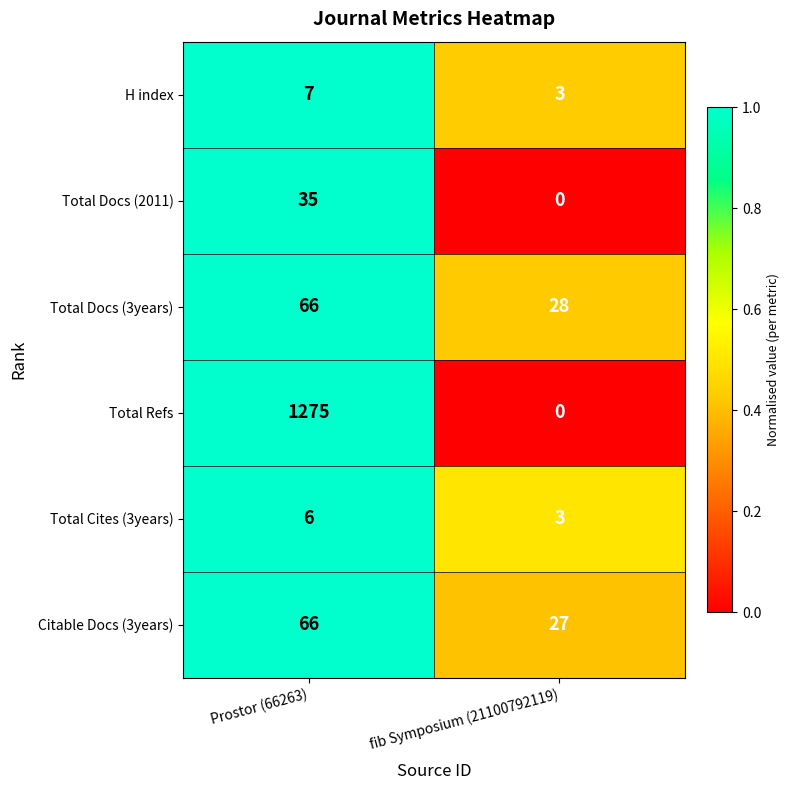

Reading left to right, transcribe all the data shown in this chart.

H index: Prostor (66263)=7	fib Symposium (21100792119)=3
Total Docs (2011): Prostor (66263)=35	fib Symposium (21100792119)=0
Total Docs (3years): Prostor (66263)=66	fib Symposium (21100792119)=28
Total Refs: Prostor (66263)=1275	fib Symposium (21100792119)=0
Total Cites (3years): Prostor (66263)=6	fib Symposium (21100792119)=3
Citable Docs (3years): Prostor (66263)=66	fib Symposium (21100792119)=27